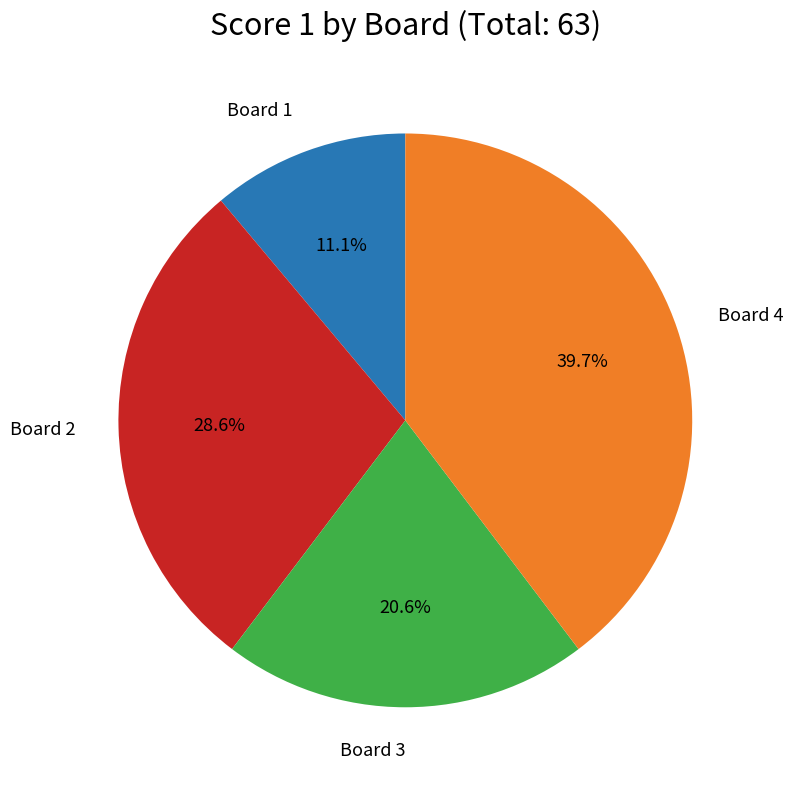

Is there a majority slice in this chart?

No